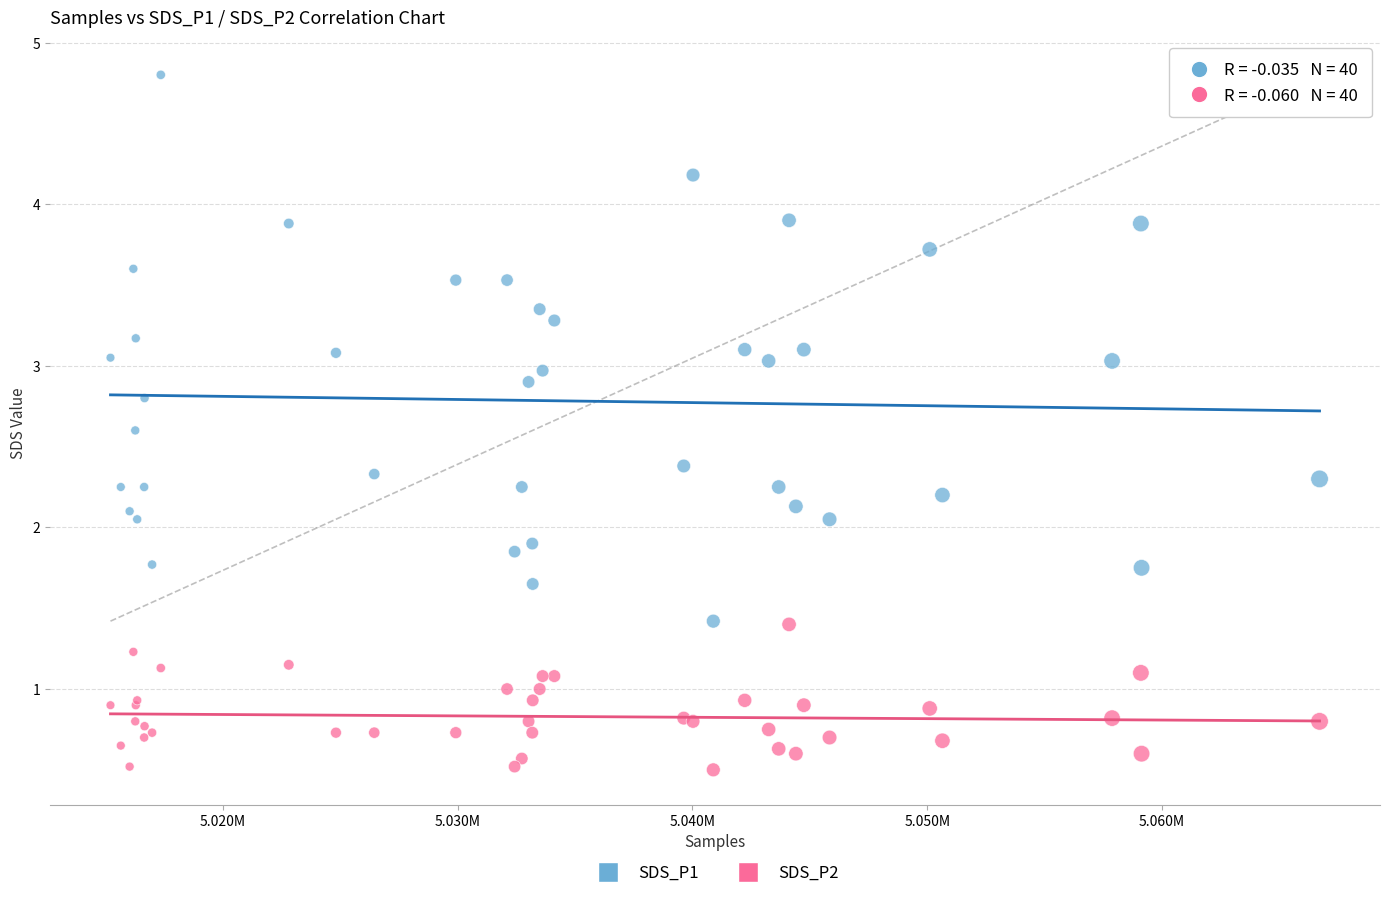

Which series contains the lowest Y value?

SDS_P2